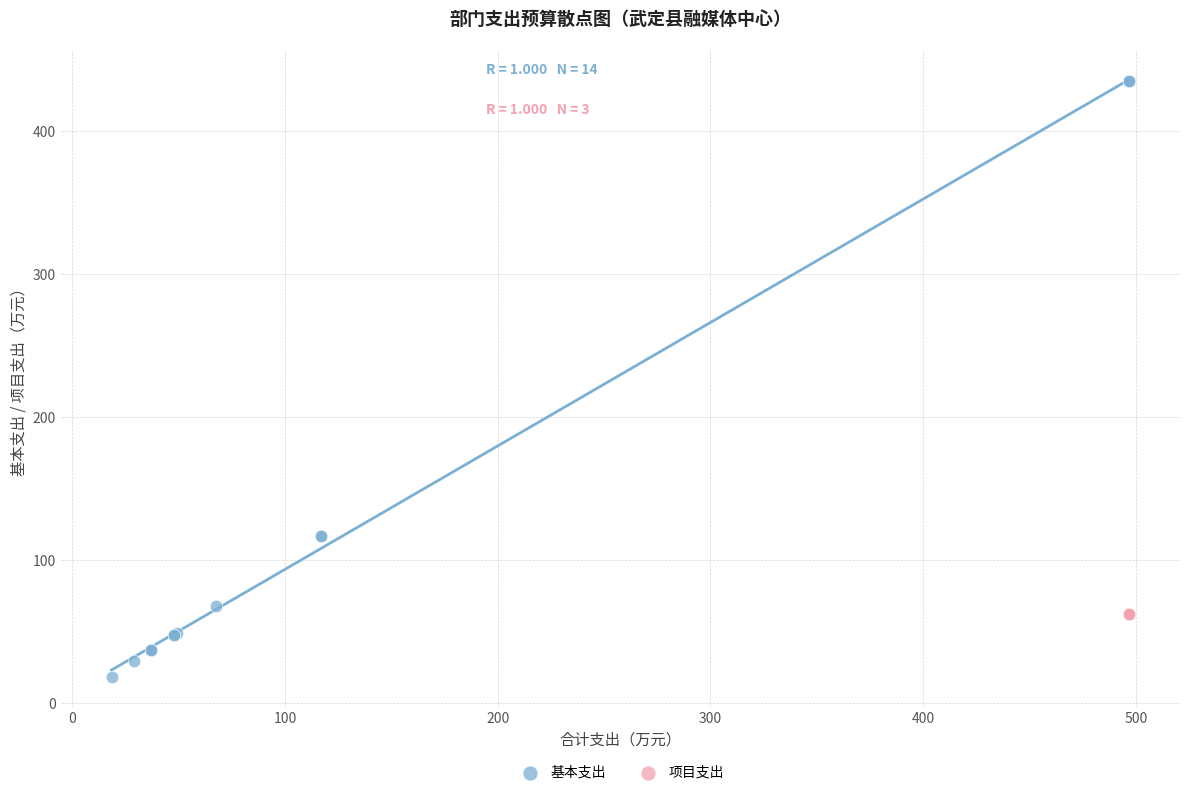

Which series reaches the minimum Y coordinate?

基本支出